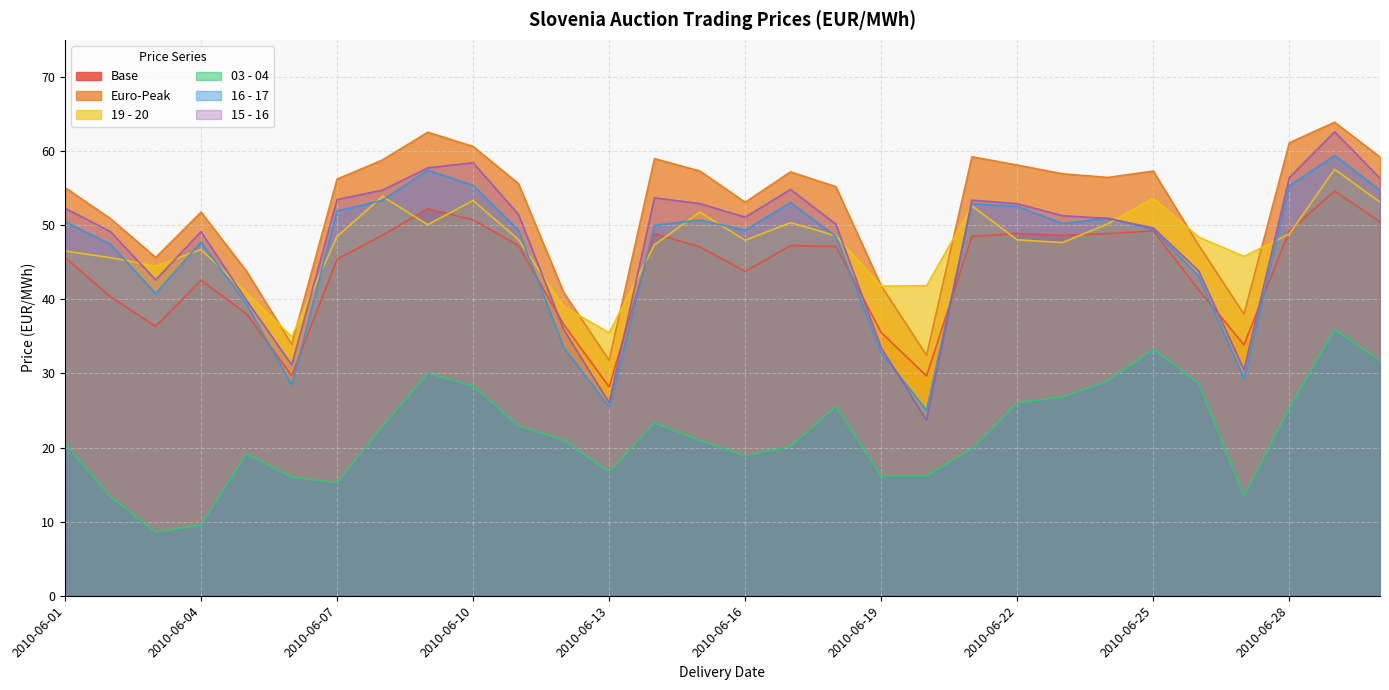

Reading left to right, list all the values displayed in this chart.

Base: 2010-06-01=45.6	2010-06-02=40.4	2010-06-03=36.3	2010-06-04=42.5	2010-06-05=38.0	2010-06-06=29.7	2010-06-07=45.4	2010-06-08=48.6	2010-06-09=52.2	2010-06-10=50.7	2010-06-11=47.2	2010-06-12=36.6	2010-06-13=28.2	2010-06-14=48.9	2010-06-15=47.1	2010-06-16=43.8	2010-06-17=47.2	2010-06-18=47.1	2010-06-19=35.5	2010-06-20=29.6	2010-06-21=48.5	2010-06-22=48.9	2010-06-23=48.6	2010-06-24=48.9	2010-06-25=49.2	2010-06-26=41.3	2010-06-27=33.9	2010-06-28=49.2	2010-06-29=54.6	2010-06-30=50.5
Euro-Peak: 2010-06-01=55.1	2010-06-02=50.9	2010-06-03=45.6	2010-06-04=51.8	2010-06-05=43.8	2010-06-06=33.9	2010-06-07=56.2	2010-06-08=58.8	2010-06-09=62.5	2010-06-10=60.6	2010-06-11=55.6	2010-06-12=40.9	2010-06-13=31.8	2010-06-14=59.0	2010-06-15=57.3	2010-06-16=53.1	2010-06-17=57.2	2010-06-18=55.2	2010-06-19=41.8	2010-06-20=32.5	2010-06-21=59.2	2010-06-22=58.1	2010-06-23=56.9	2010-06-24=56.4	2010-06-25=57.3	2010-06-26=47.3	2010-06-27=38.0	2010-06-28=61.1	2010-06-29=63.9	2010-06-30=59.2
19 - 20: 2010-06-01=46.5	2010-06-02=45.6	2010-06-03=44.5	2010-06-04=46.7	2010-06-05=40.9	2010-06-06=35.0	2010-06-07=48.5	2010-06-08=53.9	2010-06-09=50.1	2010-06-10=53.3	2010-06-11=48.0	2010-06-12=39.0	2010-06-13=35.5	2010-06-14=47.4	2010-06-15=51.8	2010-06-16=48.0	2010-06-17=50.3	2010-06-18=48.6	2010-06-19=41.8	2010-06-20=41.8	2010-06-21=52.6	2010-06-22=48.0	2010-06-23=47.6	2010-06-24=50.2	2010-06-25=53.6	2010-06-26=48.4	2010-06-27=45.8	2010-06-28=48.8	2010-06-29=57.5	2010-06-30=53.1
03 - 04: 2010-06-01=20.6	2010-06-02=13.4	2010-06-03=8.6	2010-06-04=9.6	2010-06-05=19.2	2010-06-06=16.0	2010-06-07=15.2	2010-06-08=22.9	2010-06-09=30.0	2010-06-10=28.3	2010-06-11=22.9	2010-06-12=21.0	2010-06-13=16.7	2010-06-14=23.3	2010-06-15=20.9	2010-06-16=18.9	2010-06-17=20.1	2010-06-18=25.5	2010-06-19=16.2	2010-06-20=16.2	2010-06-21=19.8	2010-06-22=26.0	2010-06-23=26.8	2010-06-24=29.0	2010-06-25=33.3	2010-06-26=28.7	2010-06-27=13.4	2010-06-28=25.4	2010-06-29=35.9	2010-06-30=31.7
16 - 17: 2010-06-01=50.5	2010-06-02=47.5	2010-06-03=40.8	2010-06-04=47.7	2010-06-05=39.4	2010-06-06=28.5	2010-06-07=51.9	2010-06-08=53.4	2010-06-09=57.4	2010-06-10=55.4	2010-06-11=49.3	2010-06-12=33.5	2010-06-13=25.5	2010-06-14=50.0	2010-06-15=50.7	2010-06-16=49.3	2010-06-17=53.0	2010-06-18=48.5	2010-06-19=32.8	2010-06-20=25.0	2010-06-21=52.9	2010-06-22=52.5	2010-06-23=50.2	2010-06-24=51.0	2010-06-25=49.4	2010-06-26=43.1	2010-06-27=29.3	2010-06-28=55.3	2010-06-29=59.4	2010-06-30=54.7
15 - 16: 2010-06-01=52.3	2010-06-02=49.1	2010-06-03=42.6	2010-06-04=49.1	2010-06-05=39.9	2010-06-06=31.1	2010-06-07=53.5	2010-06-08=54.7	2010-06-09=57.7	2010-06-10=58.4	2010-06-11=51.5	2010-06-12=35.9	2010-06-13=26.1	2010-06-14=53.7	2010-06-15=52.9	2010-06-16=51.1	2010-06-17=54.8	2010-06-18=50.1	2010-06-19=33.5	2010-06-20=23.7	2010-06-21=53.4	2010-06-22=52.9	2010-06-23=51.3	2010-06-24=50.9	2010-06-25=49.6	2010-06-26=43.9	2010-06-27=30.5	2010-06-28=56.4	2010-06-29=62.6	2010-06-30=56.3